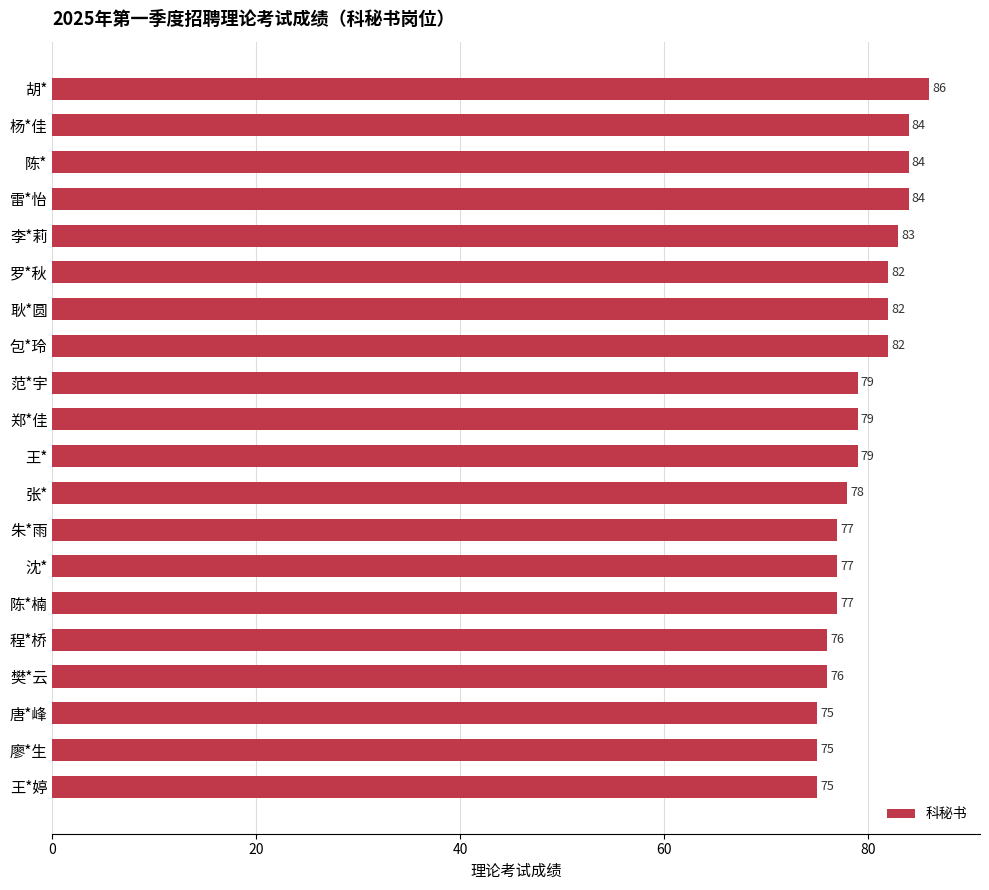

Read the value at 耿*圆, to the nearest 10.

80